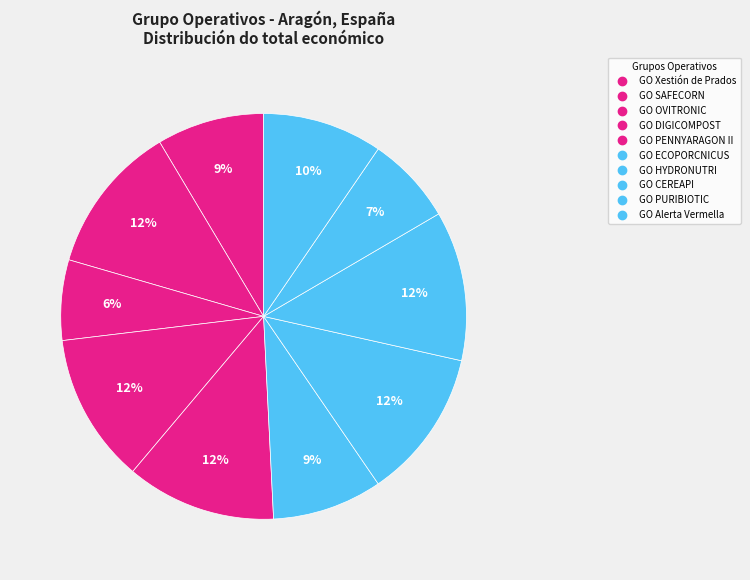

Is there a majority slice in this chart?

No